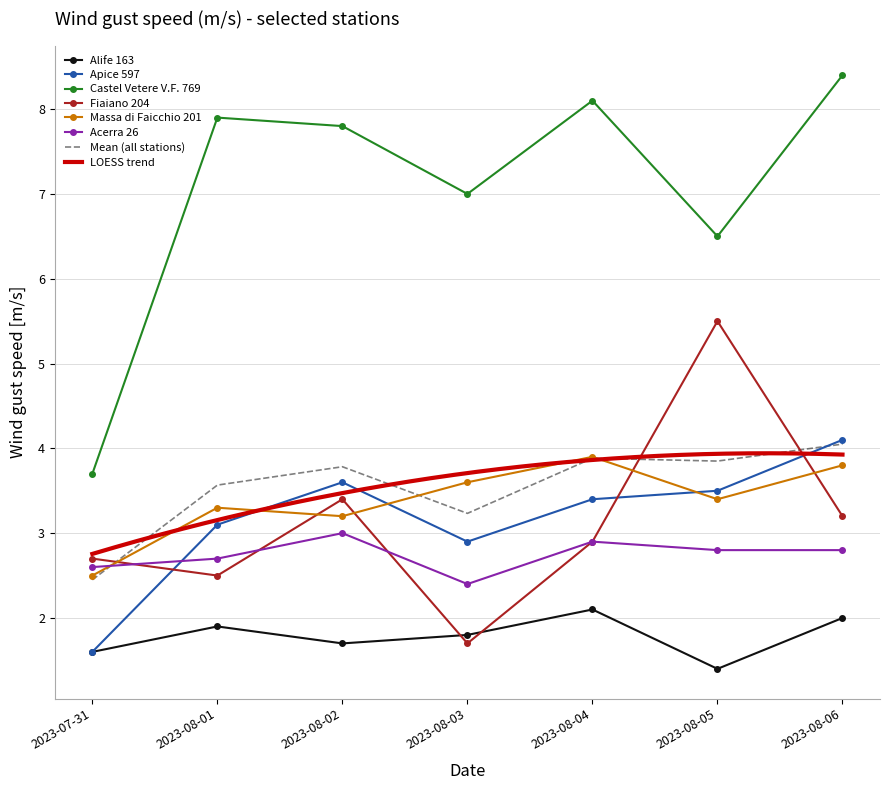

What is the difference between the second highest and minimum values in the Fiaiano 204 series?

1.7